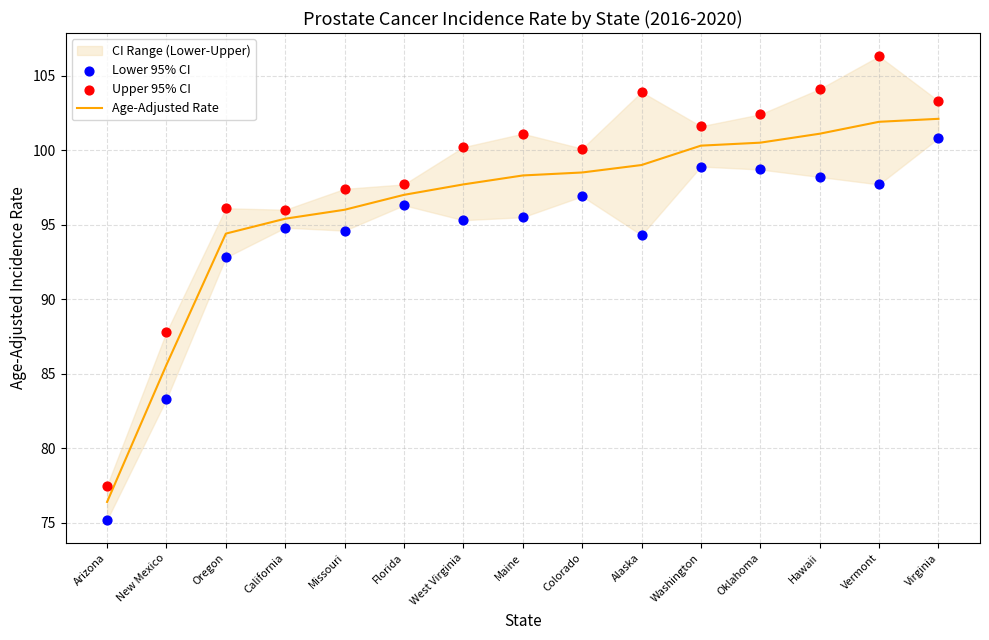

Is the value of Upper 95% CI at Vermont greater than the value of Lower 95% CI at California?

Yes